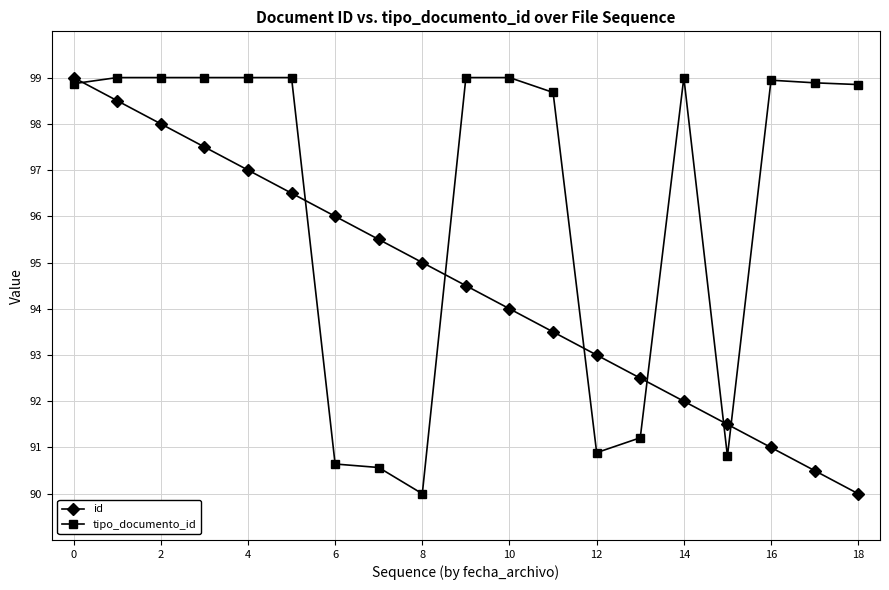

Which series has the largest total across all categories?

tipo_documento_id